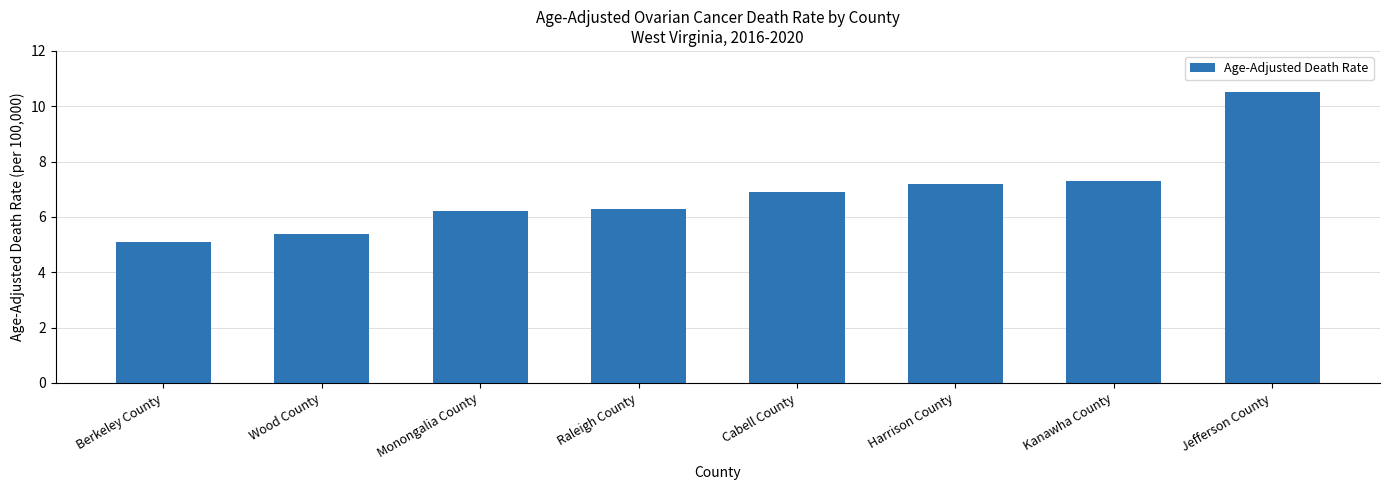

At which label is the value closest to 7?

Cabell County